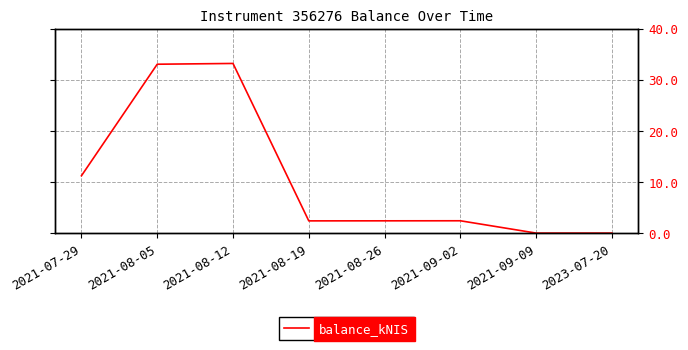

What value does the data have at 2021-08-19?

2.4